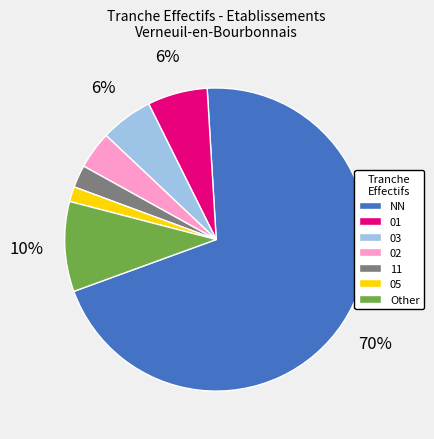

Which category has the biggest portion of the pie?

NN